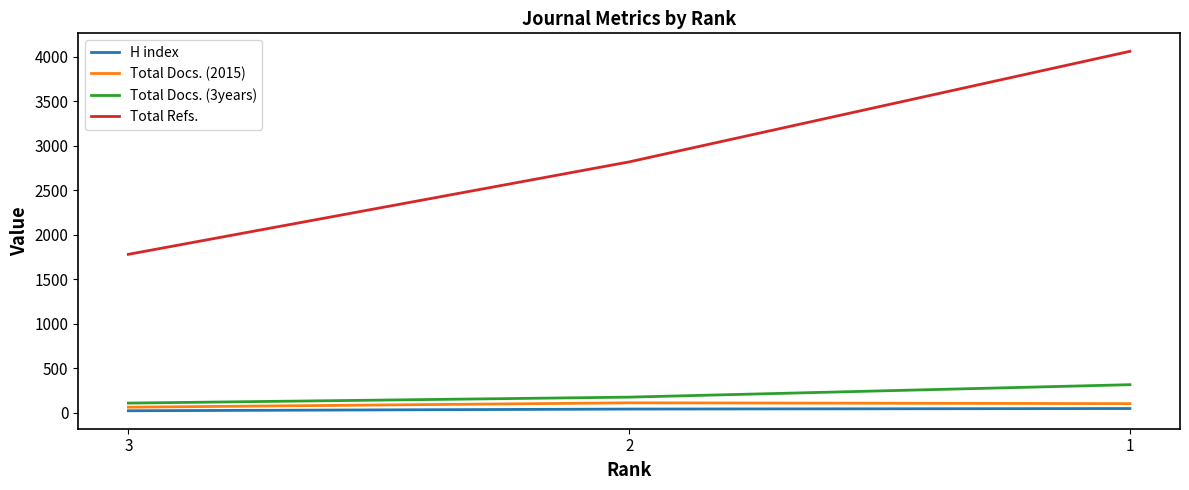

What are all the series names shown in the legend?

H index, Total Docs. (2015), Total Docs. (3years), Total Refs.